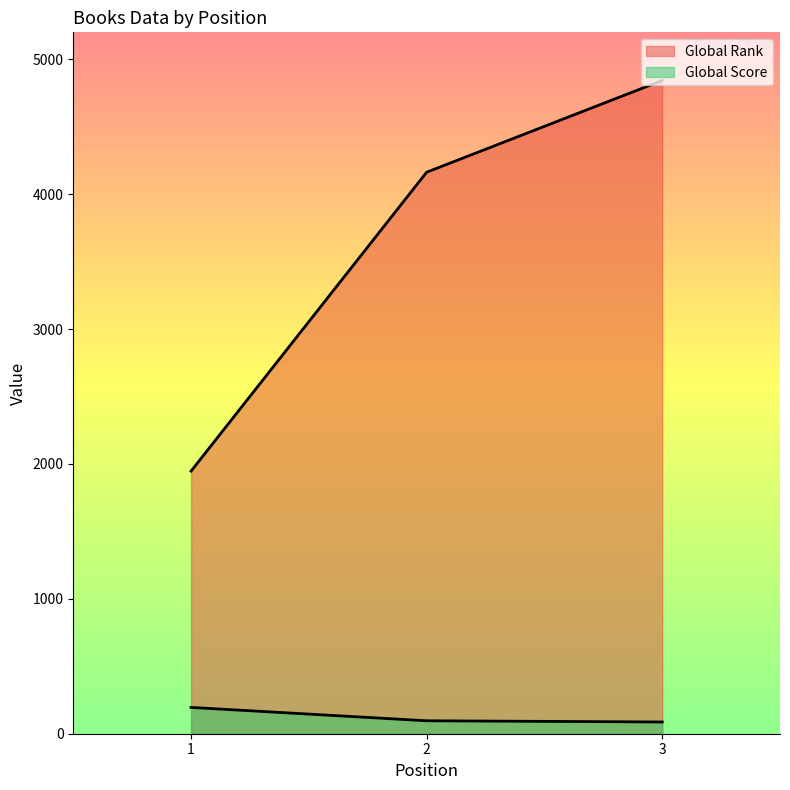

At which label does Global Score first exceed 96?

1